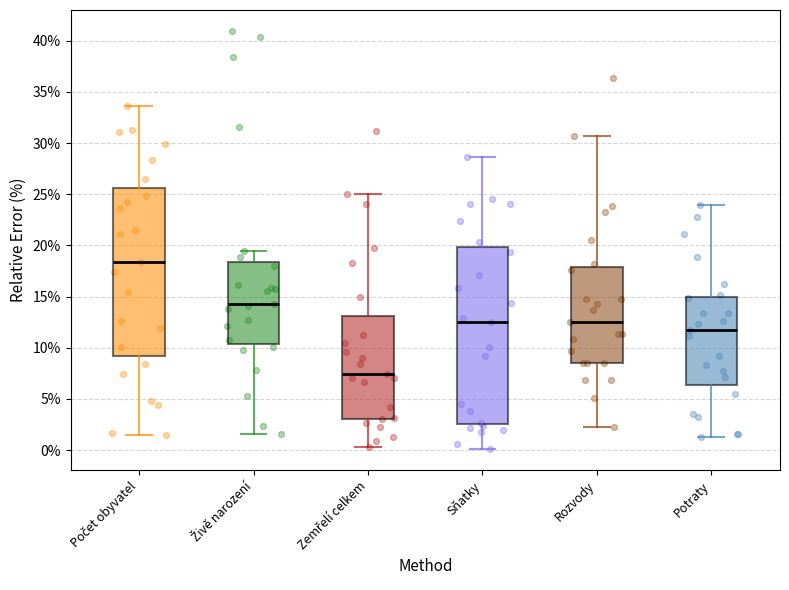

Where does the median line of the box for Živě narození sit on the y-axis? The values are not printed on the chart, so give them approximately, as read against the axis.

14.5